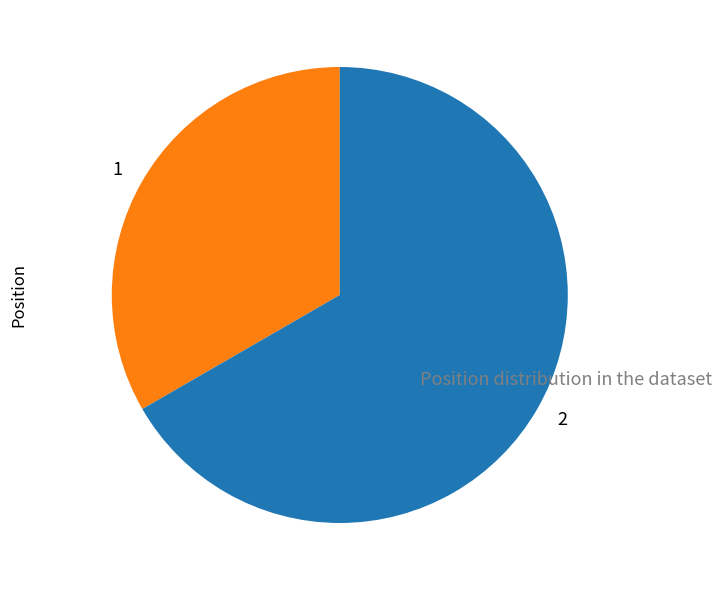

Which category has the smallest portion of the pie?

1